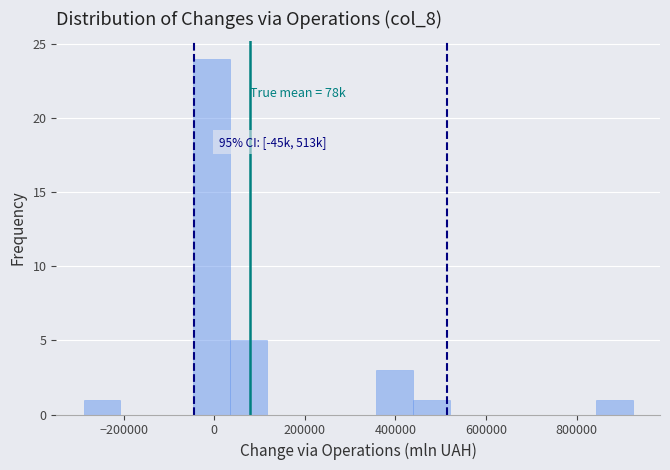

Over which range of the x-axis is the bar tallest?

-40000 to 40000